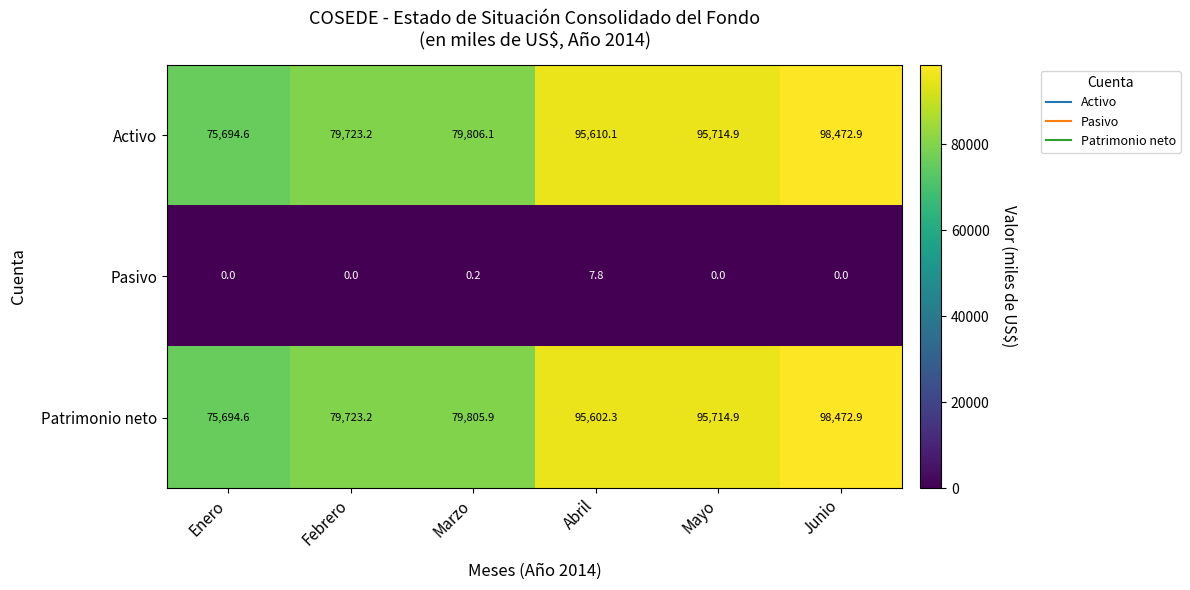

Reading left to right, what are all the values shown in this chart?

Activo: Enero=75694.6	Febrero=79723.2	Marzo=79806.1	Abril=95610.1	Mayo=95714.9	Junio=98472.9
Pasivo: Enero=0.0	Febrero=0.0	Marzo=0.2	Abril=7.8	Mayo=0.0	Junio=0.0
Patrimonio neto: Enero=75694.6	Febrero=79723.2	Marzo=79805.9	Abril=95602.3	Mayo=95714.9	Junio=98472.9